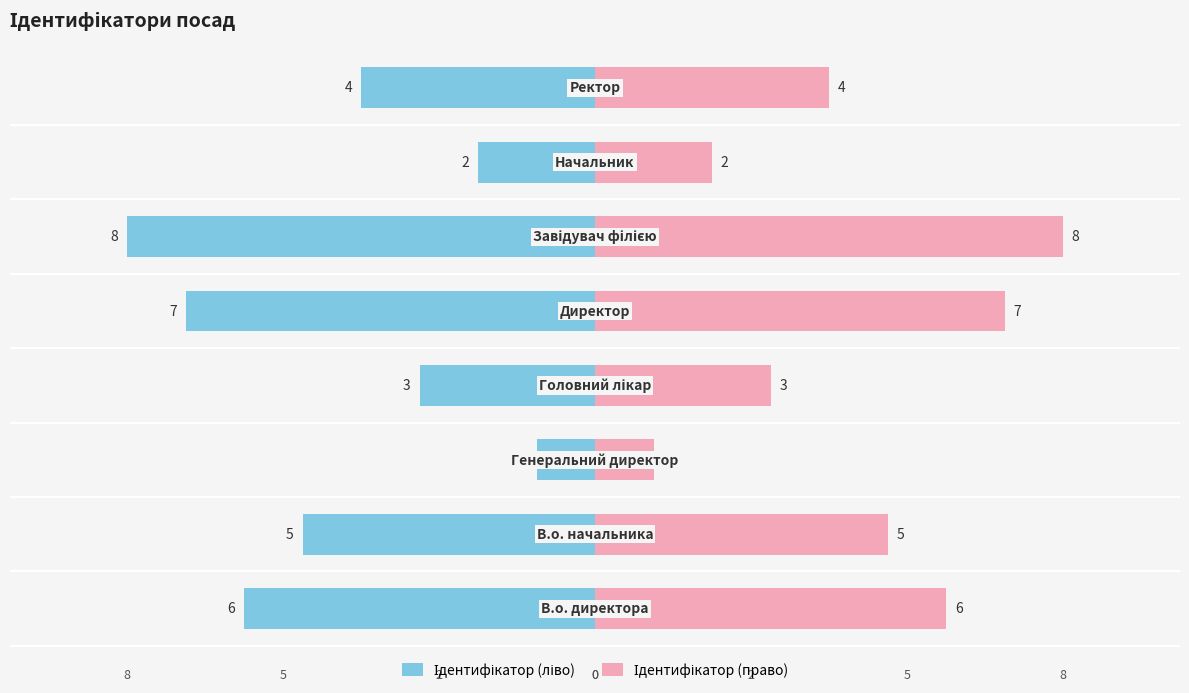

What is the minimum value for Ідентифікатор (право)?

1